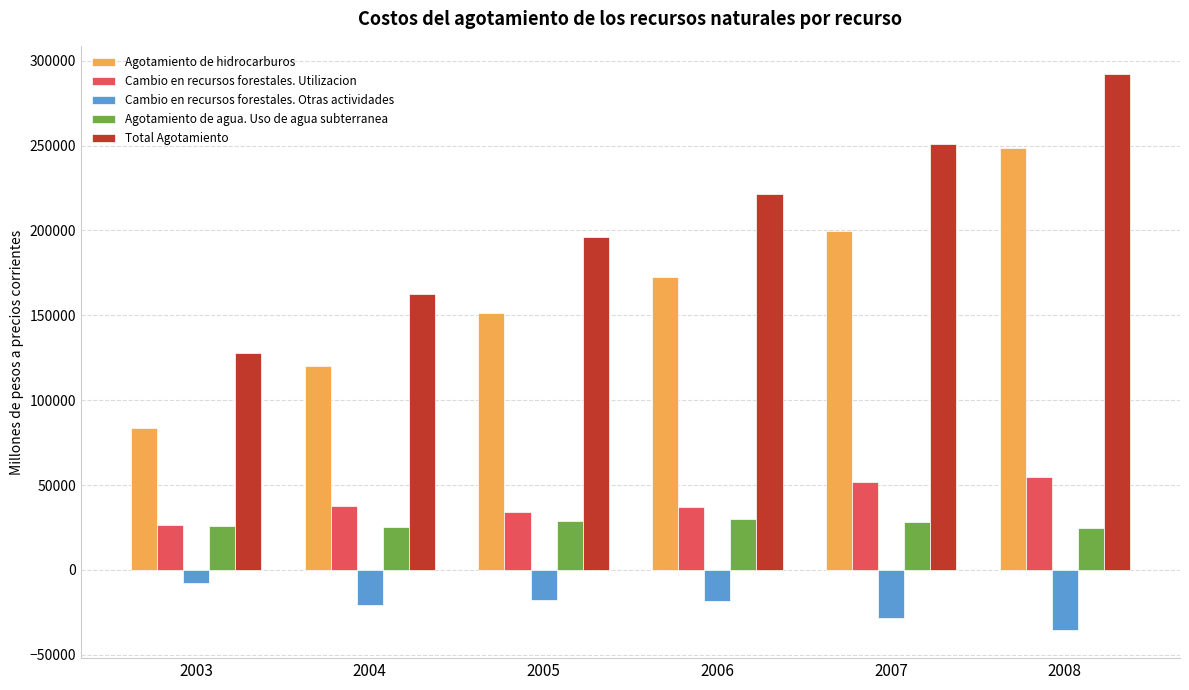

What is the approximate value of Agotamiento de hidrocarburos at 2003?

83725.6